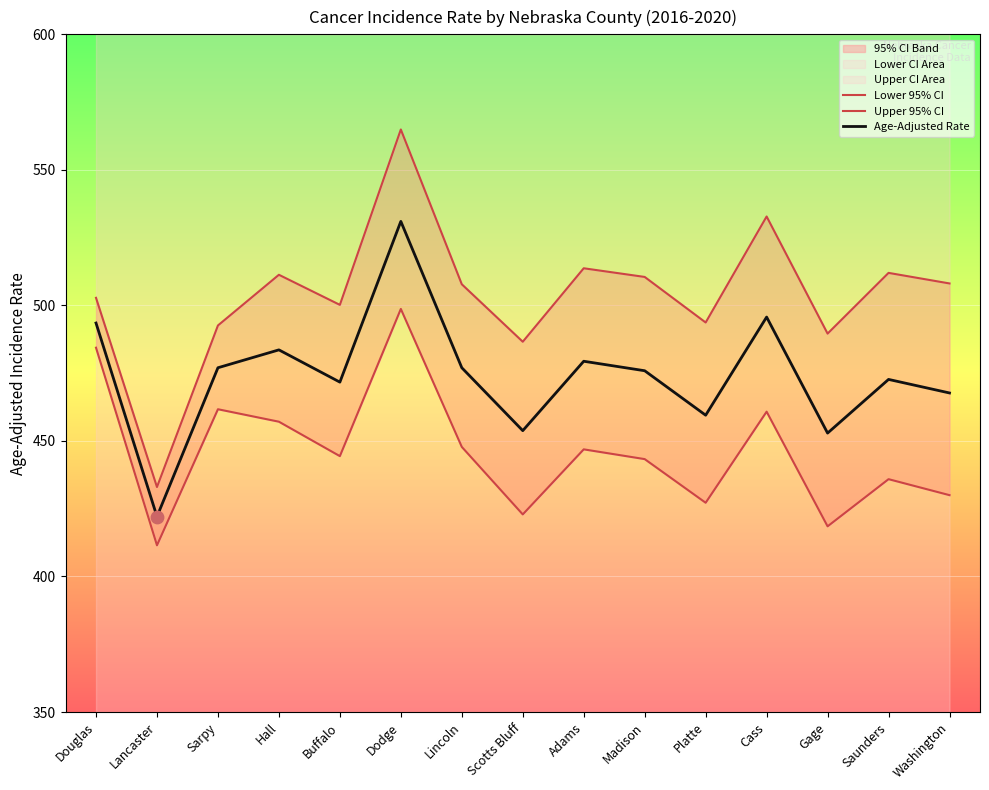

Which series contains the highest Y value?

Upper 95% CI